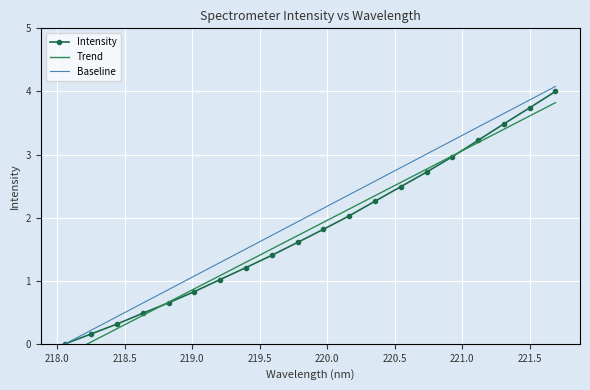

Reading left to right, transcribe all the data shown in this chart.

0.0	0.2	0.3	0.5	0.6	0.8	1.0	1.2	1.4	1.6	1.8	2.0	2.3	2.5	2.7	3.0	3.2	3.5	3.7	4.0